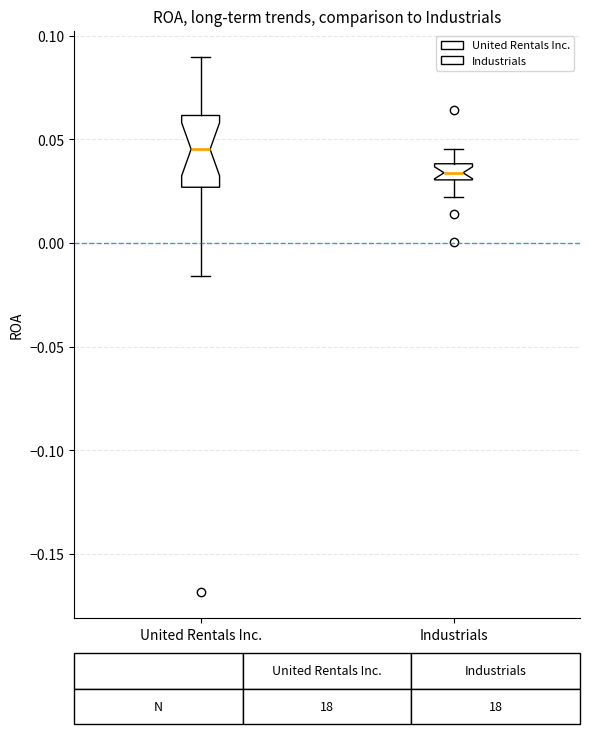

Comparing the boxes themselves (not the whiskers), which one is the tallest?

United Rentals Inc.